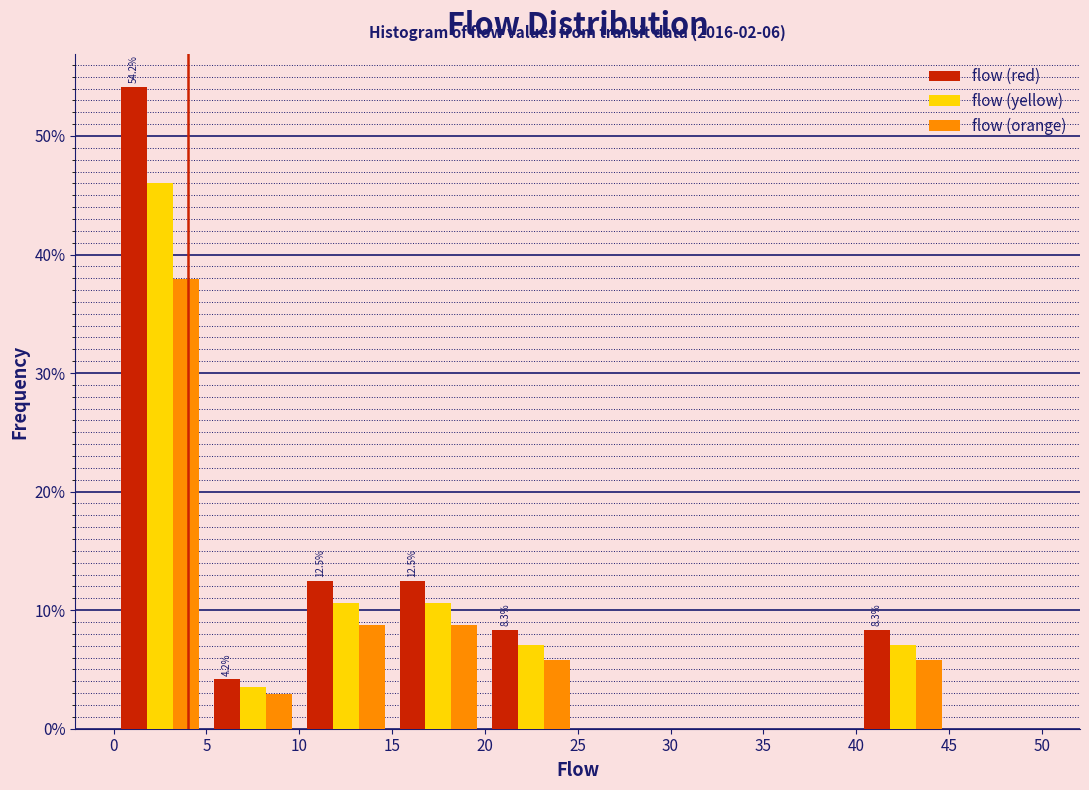

In the flow (orange) series, which range on the x-axis has the tallest bar?

0 to 5